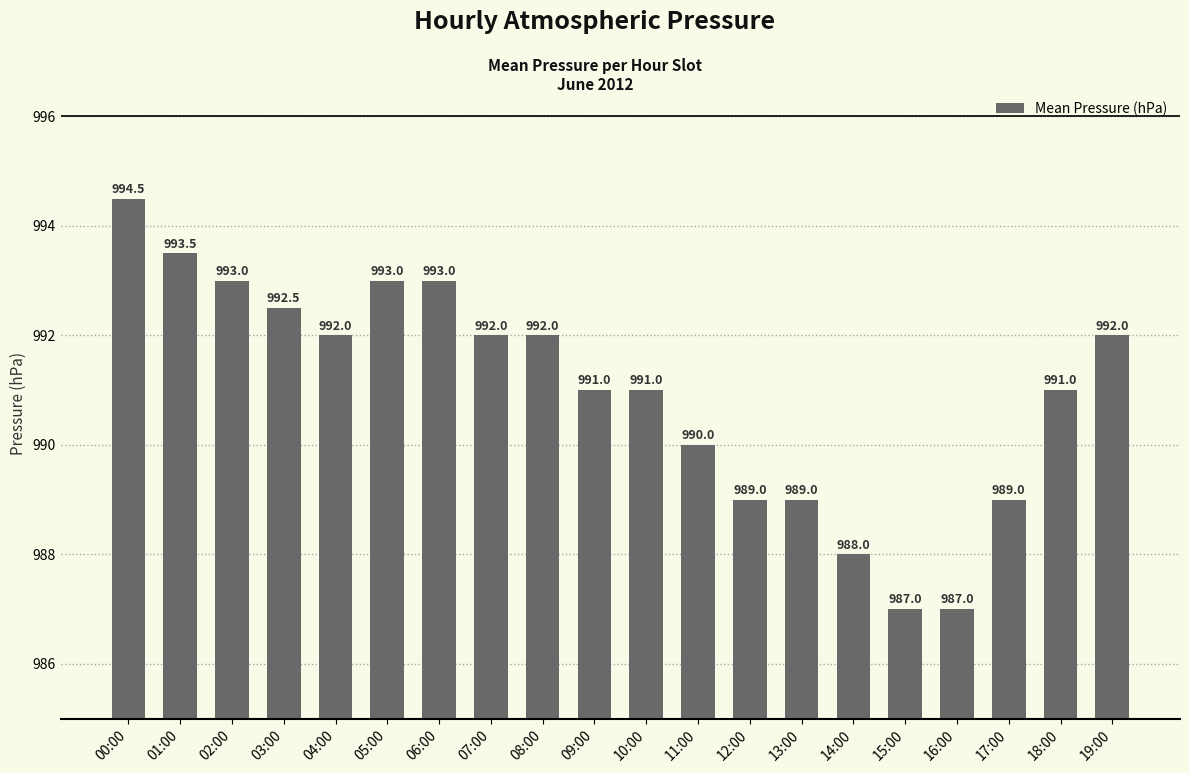

Reading right to left, what are all the values shown in this chart?

992.0	991.0	989.0	987.0	987.0	988.0	989.0	989.0	990.0	991.0	991.0	992.0	992.0	993.0	993.0	992.0	992.5	993.0	993.5	994.5